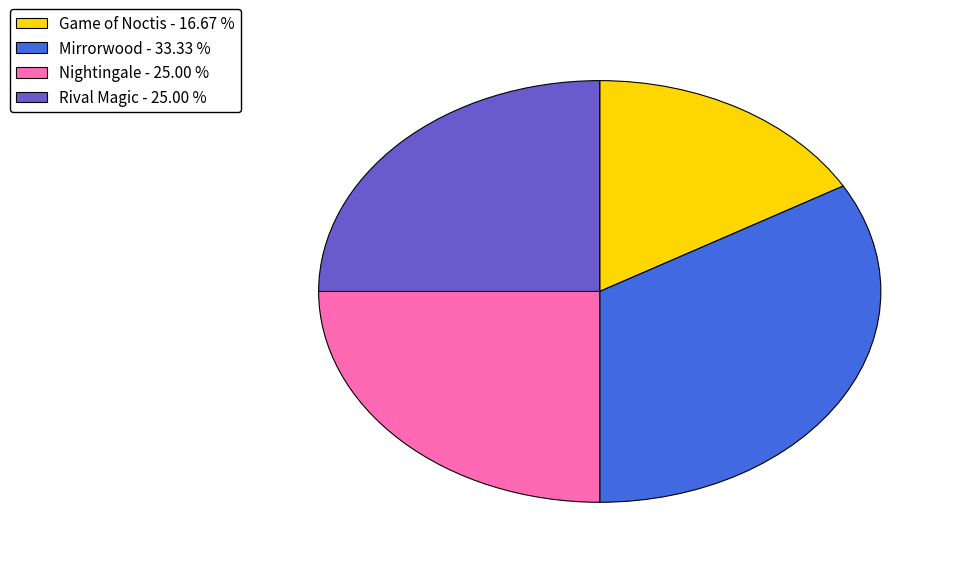

Does any single category account for the majority?

No